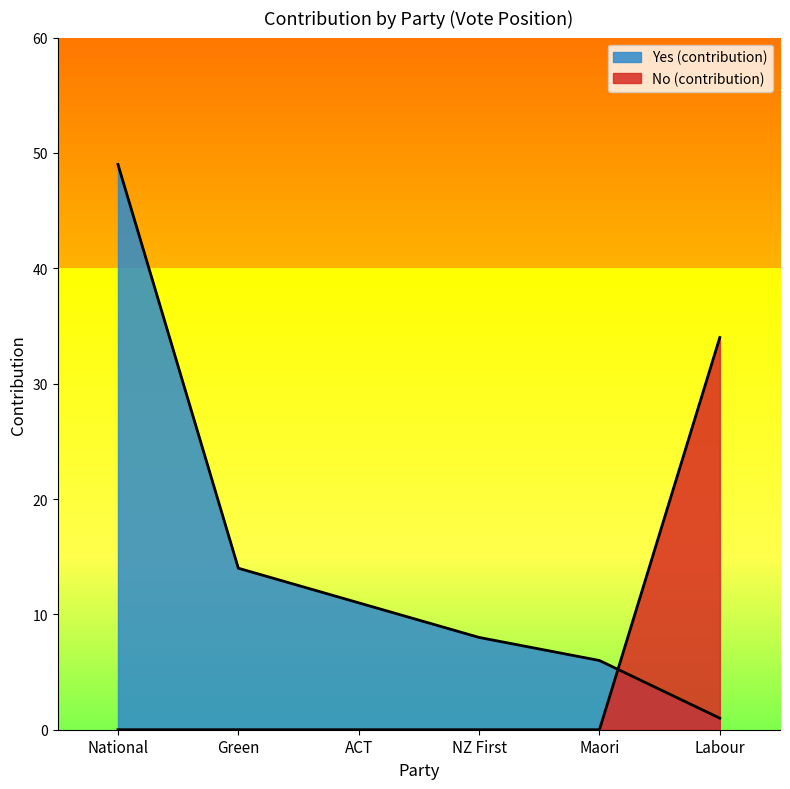

Which series has the largest range (max minus min)?

Yes (contribution)